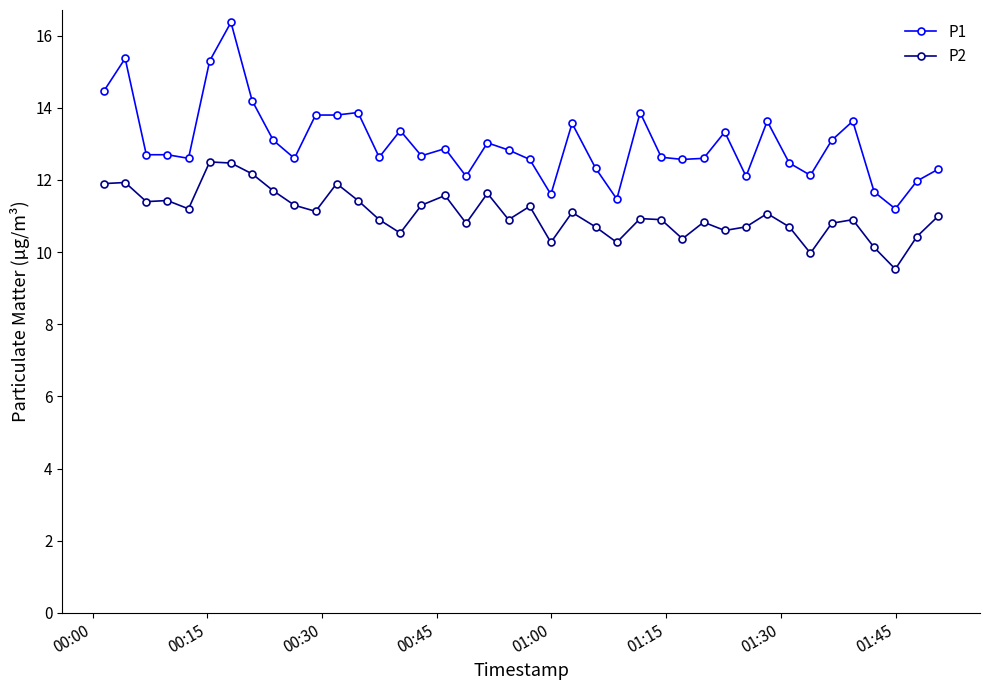

What is the maximum value for P1?

16.4